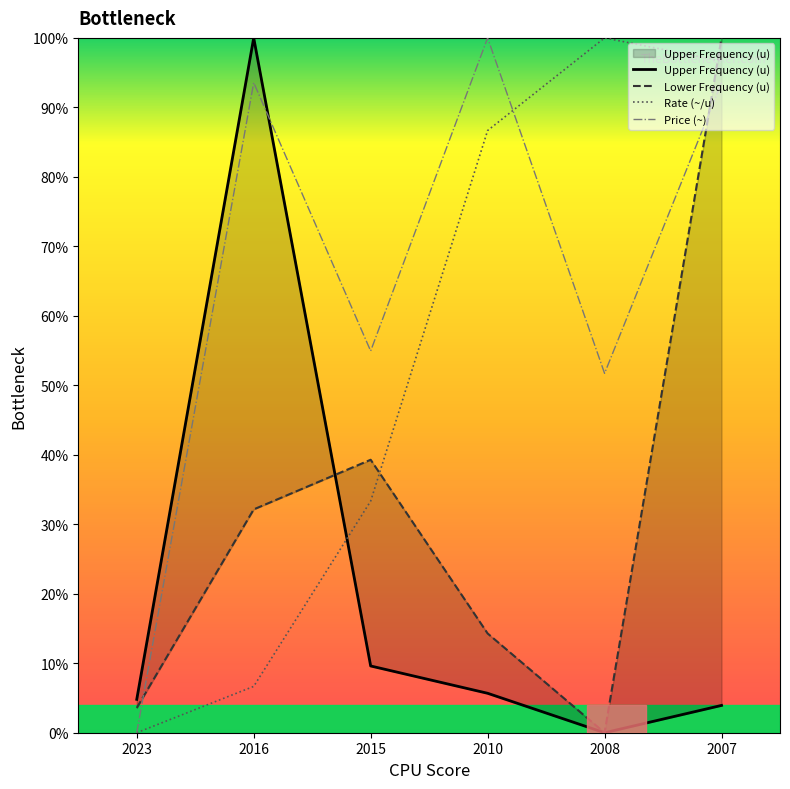

The Rate (~/u) series shows 100.0 at 2008. True or false?

True